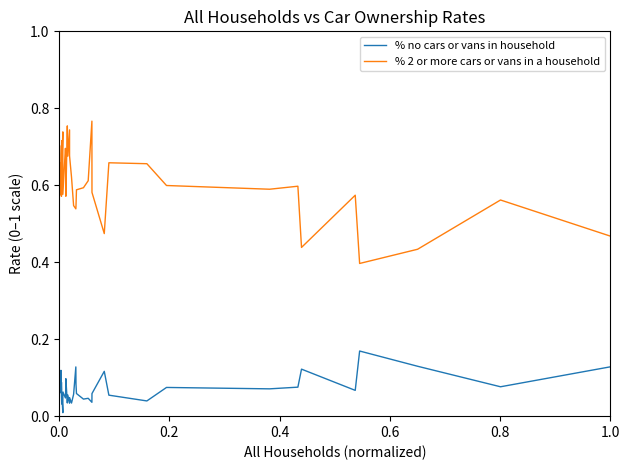

True or false: % no cars or vans in household and % 2 or more cars or vans in a household intersect in this chart.

False